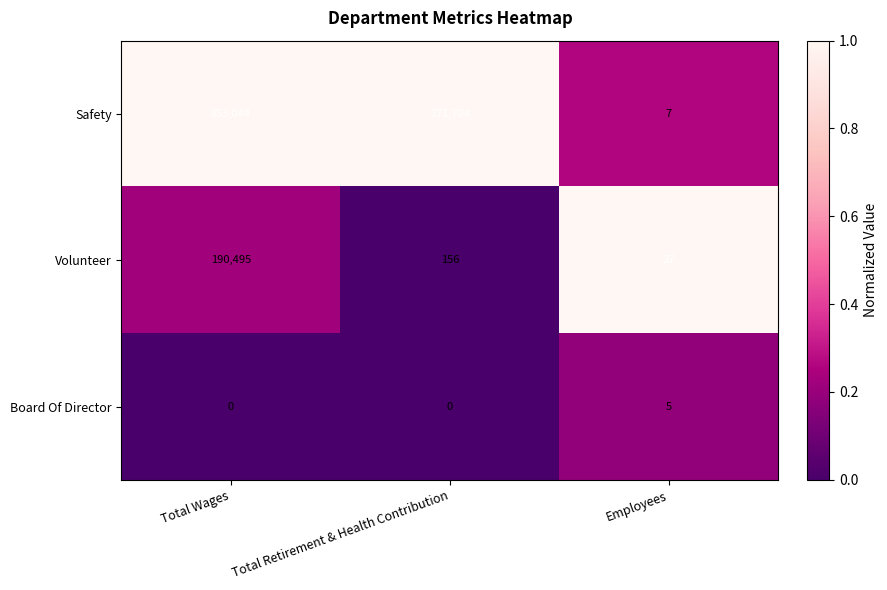

Rank the series by their average value, from lowest to highest.

Board Of Director, Volunteer, Safety